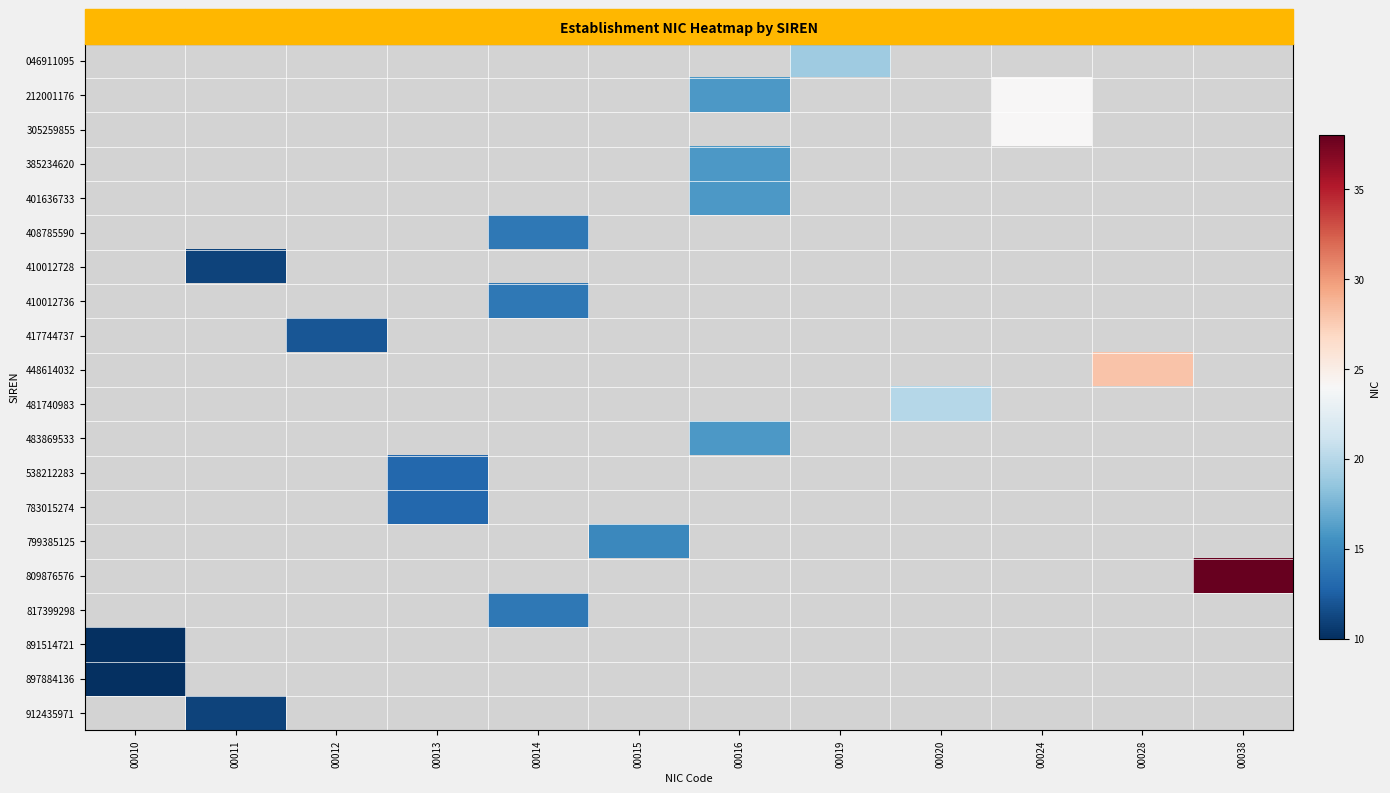

The value of 401636733 at 00016 is 16.0. True or false?

True